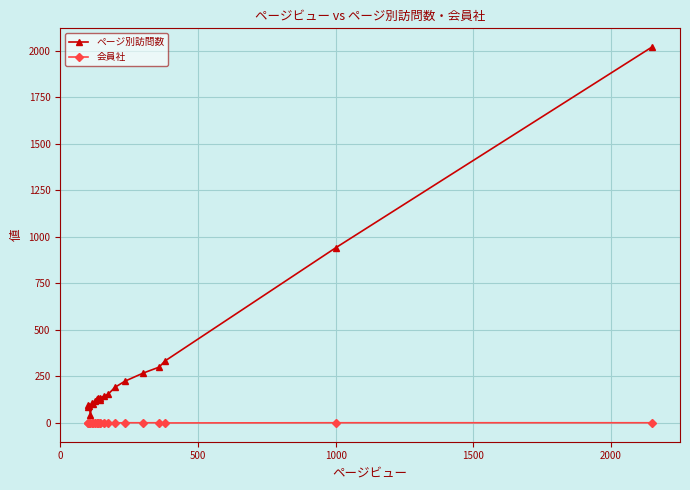

List the series in order of their peak value, lowest first.

会員社, ページ別訪問数